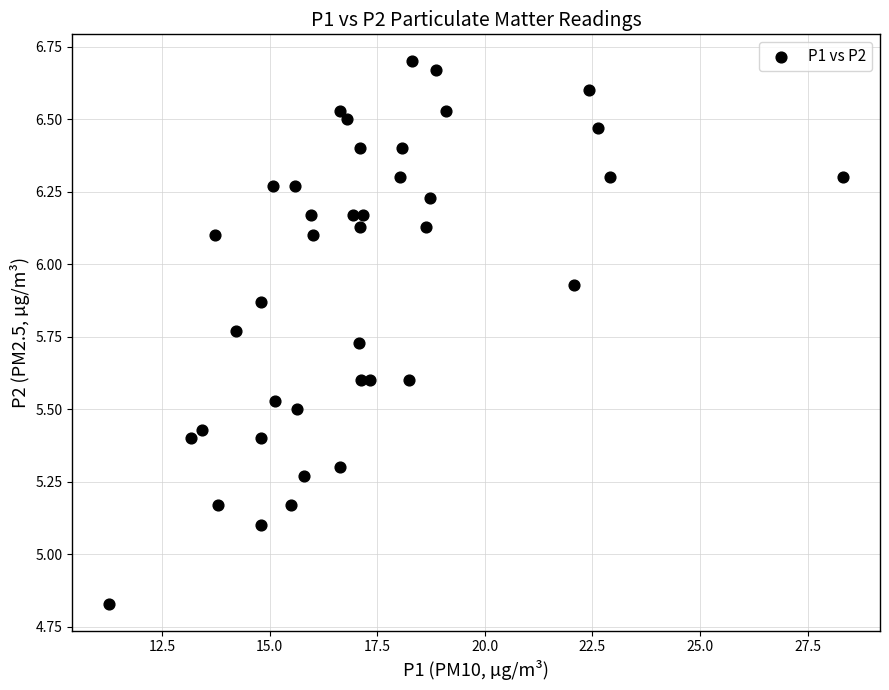

What Y value in the scatter plot is closest to 5?

5.1